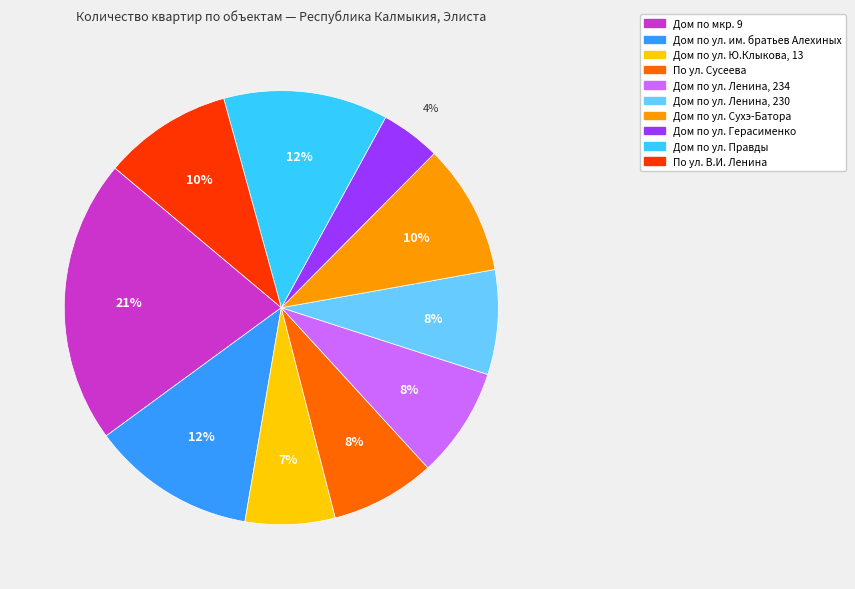

Is the sum of Дом по ул. Ленина, 234 and Дом по ул. Правды greater than half?

No